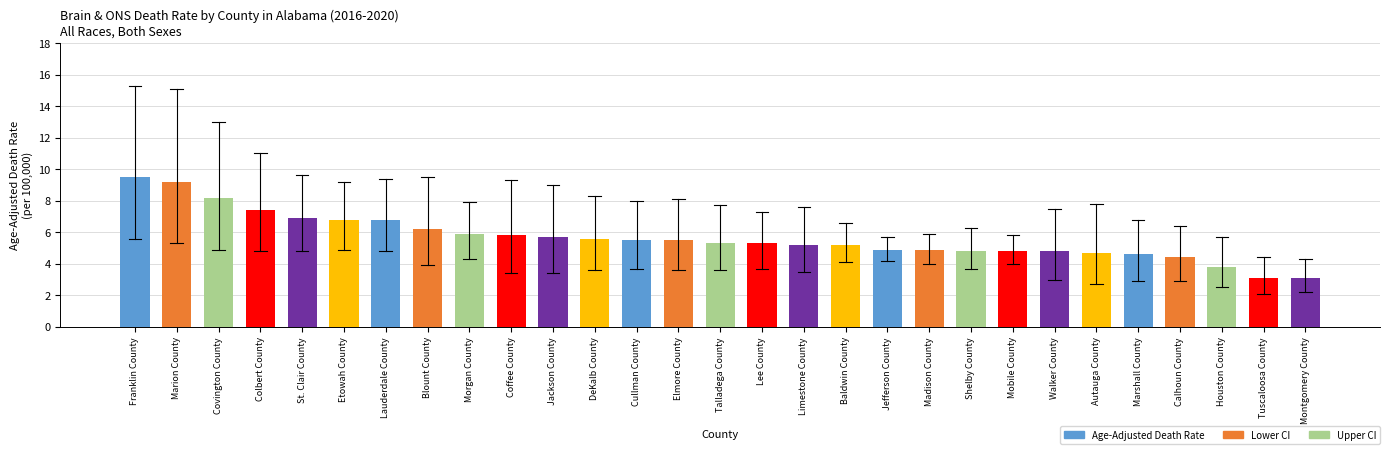

Where does the data first go above 5?

Franklin County